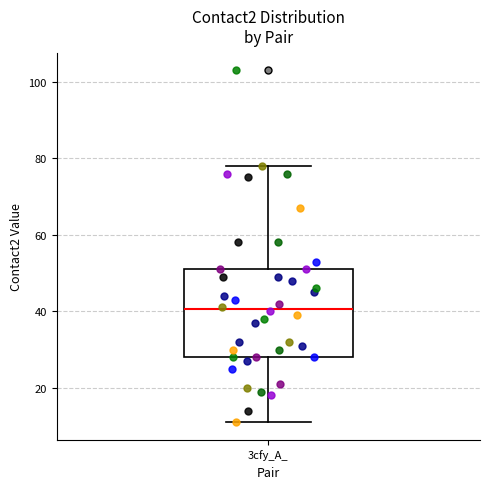

Where is the lower edge of the box for 3cfy_A_ on the y-axis? The values are not printed on the chart, so give them approximately, as read against the axis.

28